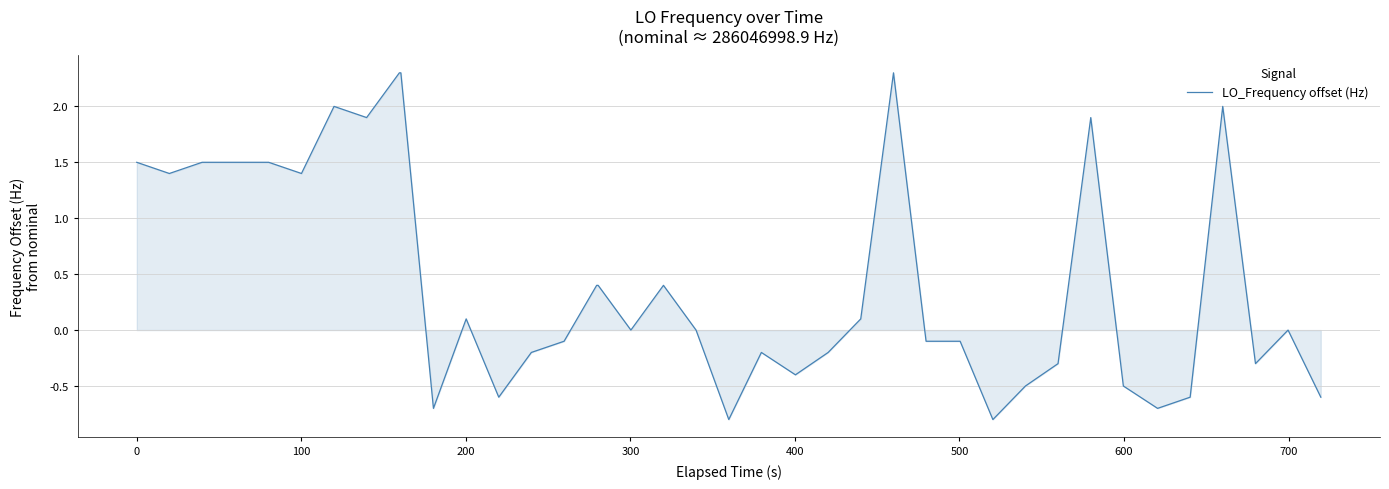

What is the smallest value displayed?

-0.8